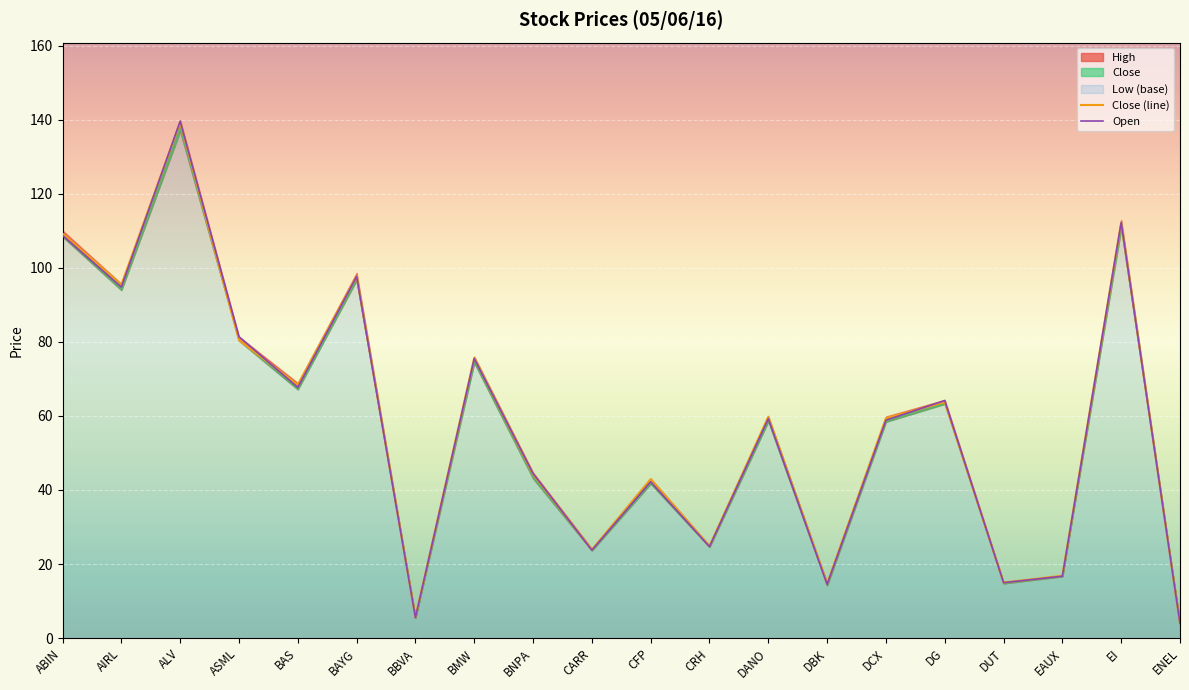

At which label does Close (line) first exceed 59?

ABIN